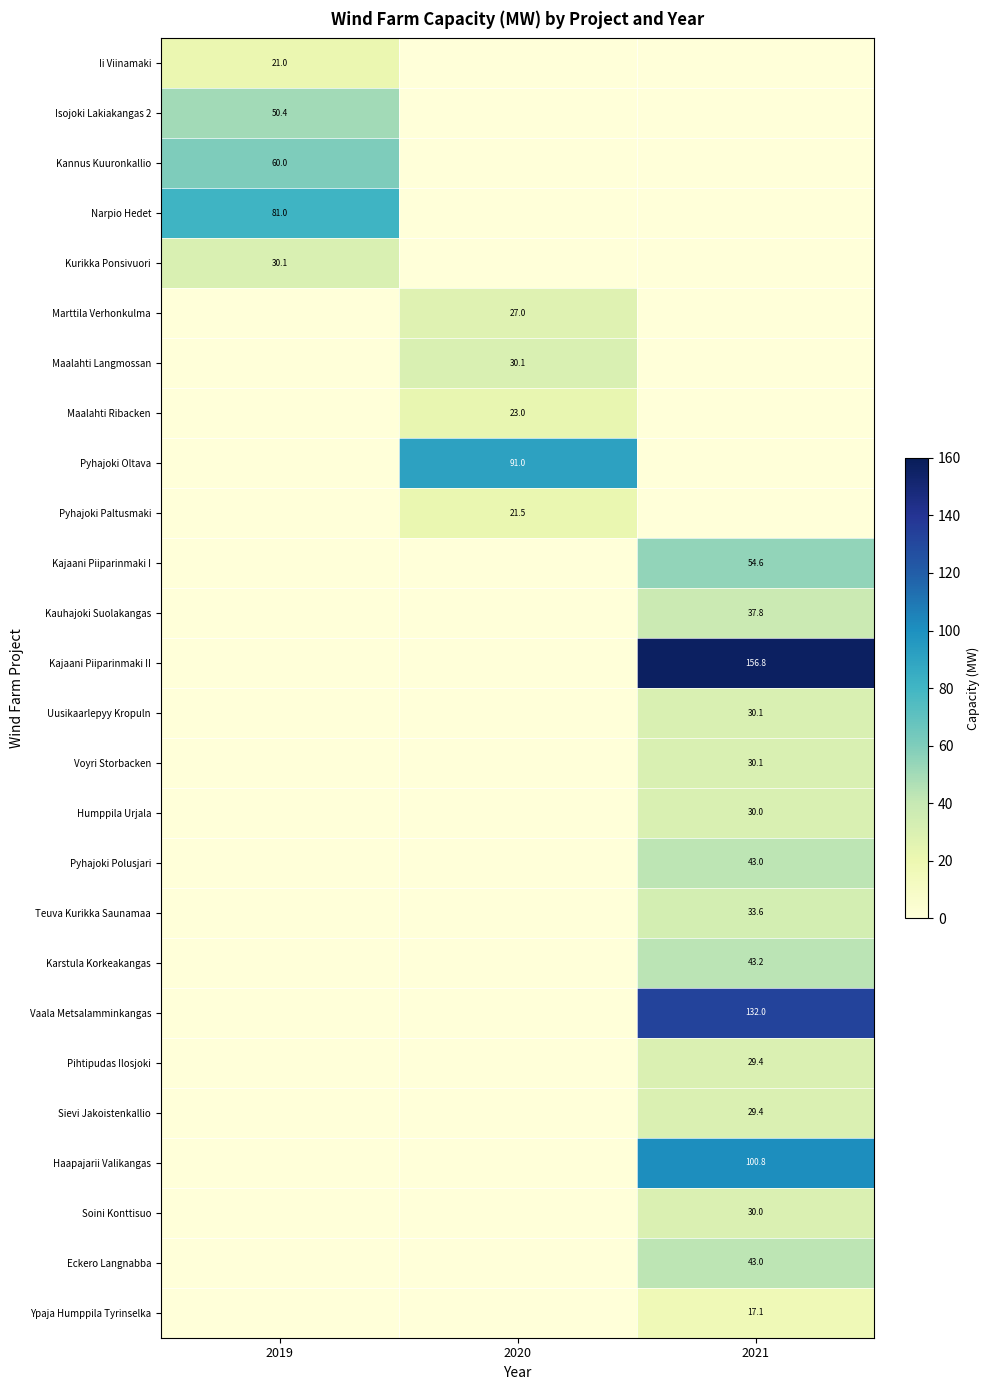

The Pihtipudas Ilosjoki series shows 0.0 at 2020. True or false?

True